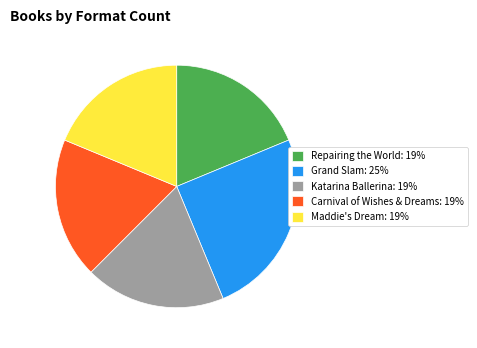

The Carnival of Wishes & Dreams slice represents 24% of the pie. True or false?

False